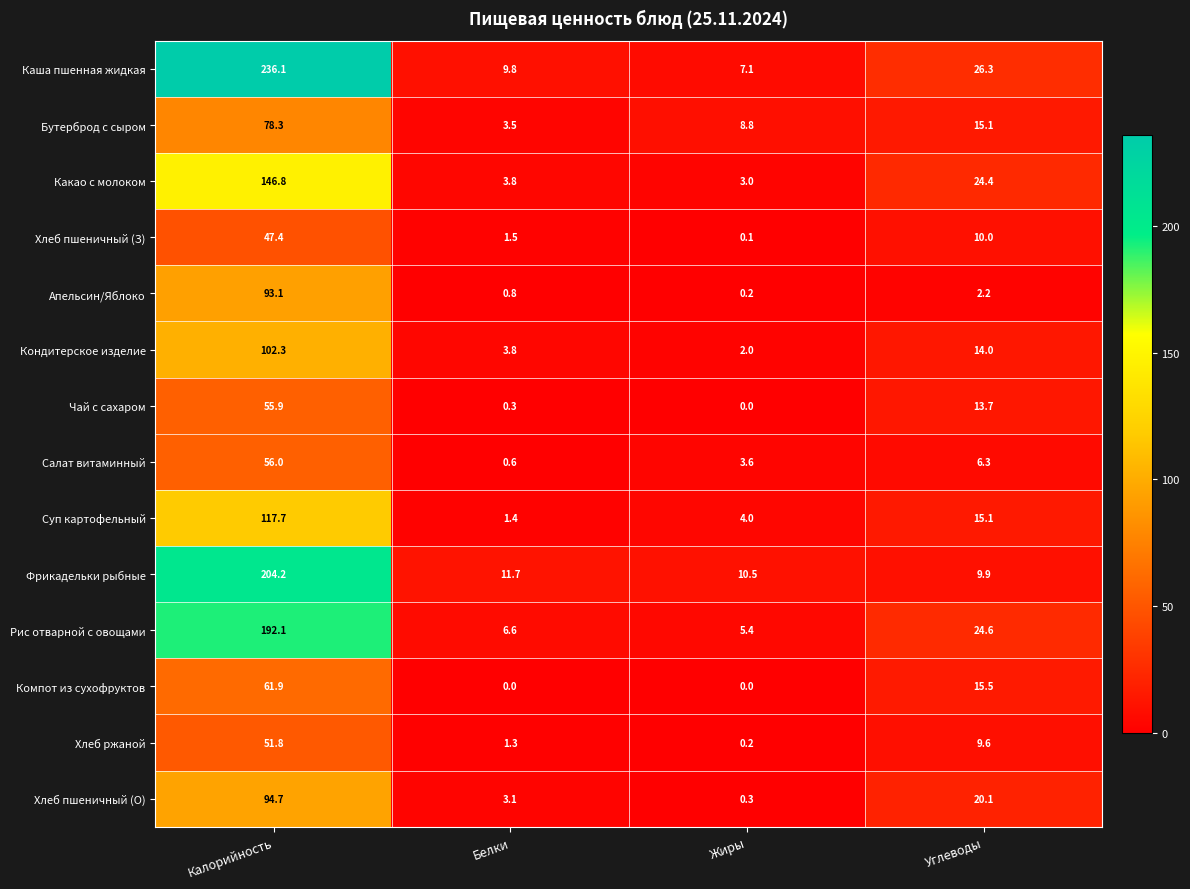

Rank the series by their maximum value, from highest to lowest.

Каша пшенная жидкая, Фрикадельки рыбные, Рис отварной с овощами, Какао с молоком, Суп картофельный, Кондитерское изделие, Хлеб пшеничный (О), Апельсин/Яблоко, Бутерброд с сыром, Компот из сухофруктов, Салат витаминный, Чай с сахаром, Хлеб ржаной, Хлеб пшеничный (З)